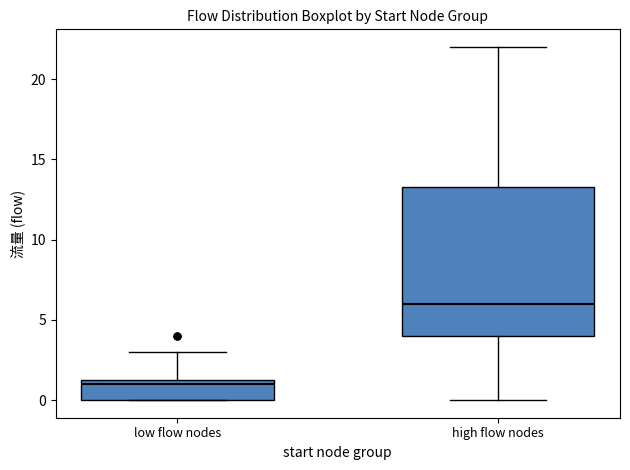

Reading left to right, transcribe this box plot: for each box, give where its median line is, the range the box spans, and where its two whiskers end, as read against the y-axis. The values are not printed on the chart, so give them approximately, as read against the axis.

low flow nodes: median 1.0, box 0.0 to 1.5, whiskers 0.0 to 3.0
high flow nodes: median 6.0, box 4.0 to 13.5, whiskers 0.0 to 22.0